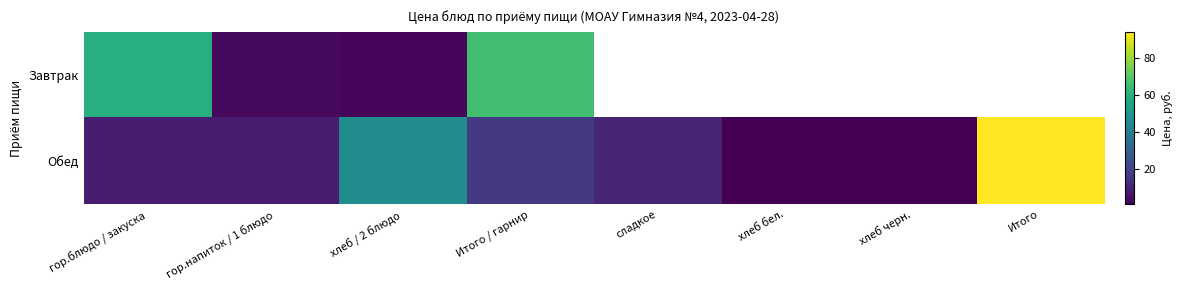

What is the sum of the Обед values at гор.напиток / 1 блюдо and хлеб бел.?

10.2